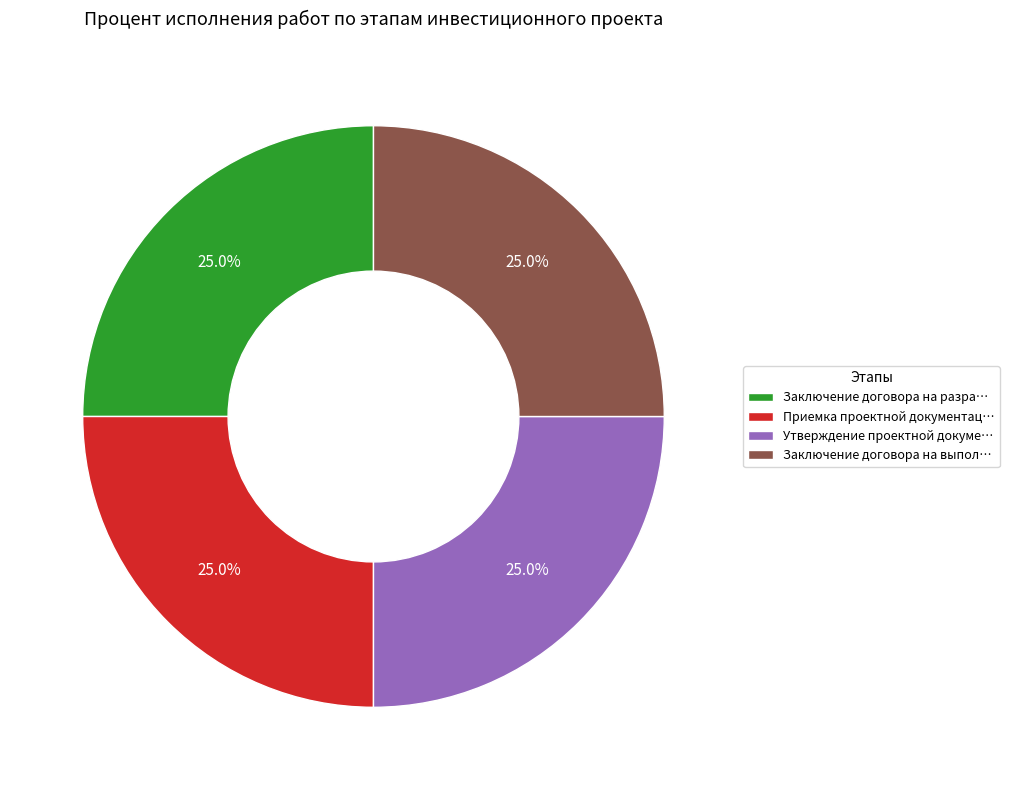

What is the ratio of the value at Заключение договора на выпол… to the value at Утверждение проектной докуме…?

1.0